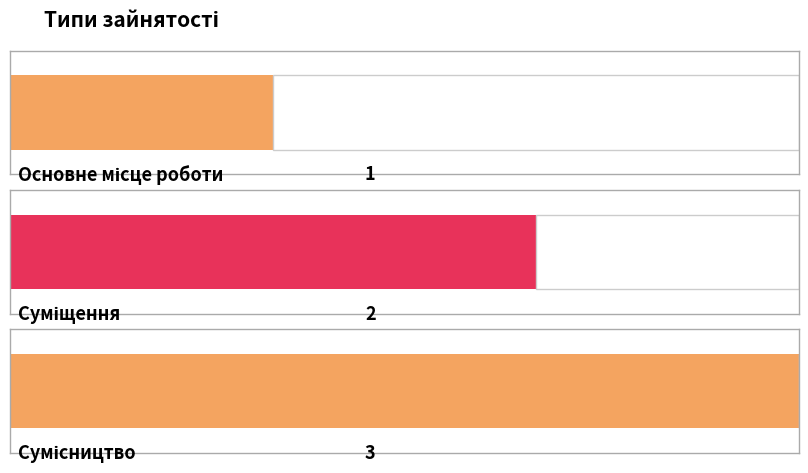

Are the bars grouped side by side (vs. stacked)?

No